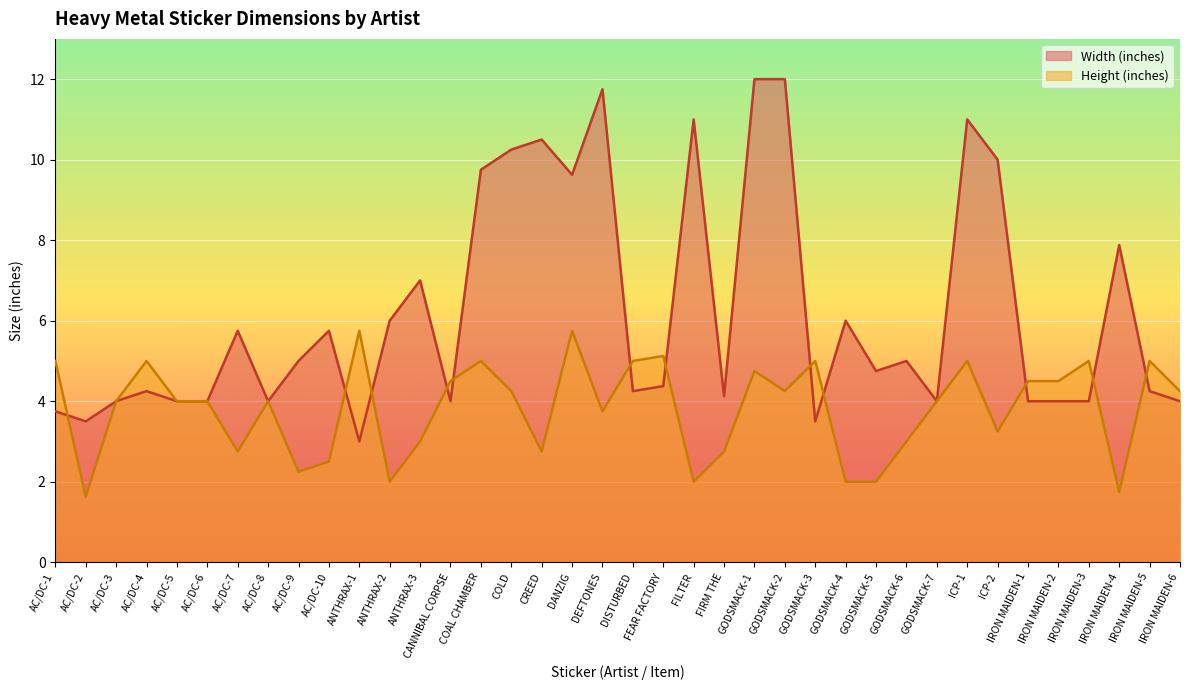

At how many categories does at least one series exceed 2?

38